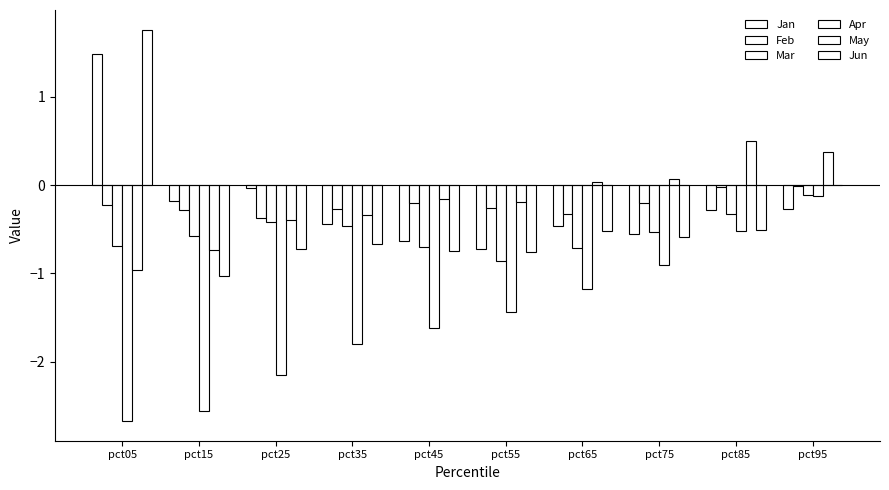

Are the bars grouped side by side (vs. stacked)?

Yes